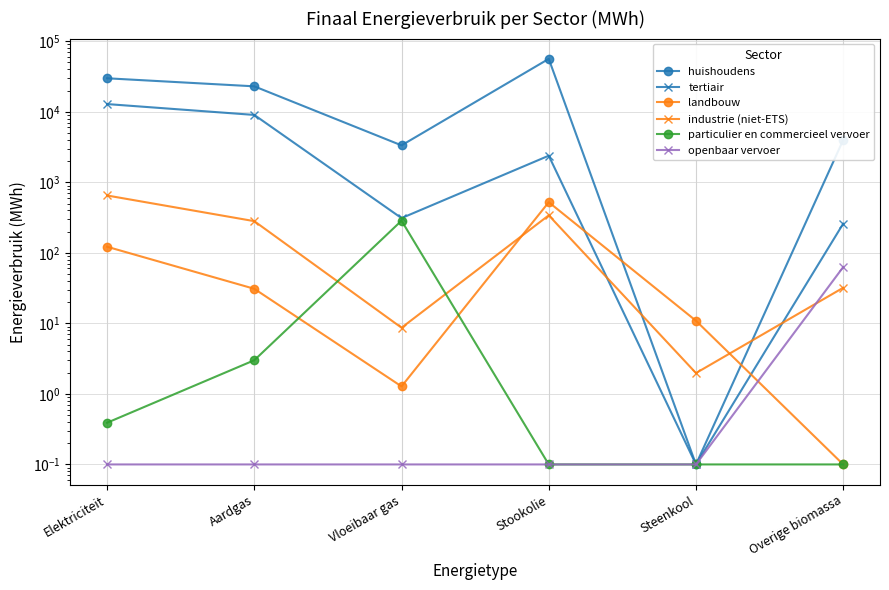

Reading left to right, extract all data points from this chart.

huishoudens: 29815.8	22923.1	3337.7	56220.9	0.1	3976.5
tertiair: 12848.7	9014.0	310.5	2381.8	0.1	259.0
landbouw: 121.9	30.9	1.3	522.0	10.9	0.1
industrie (niet-ETS): 649.9	281.1	8.7	340.2	2.0	32.0
particulier en commercieel vervoer: 0.4	3.0	285.4	0.1	0.1	0.1
openbaar vervoer: 0.1	0.1	0.1	0.1	0.1	62.8